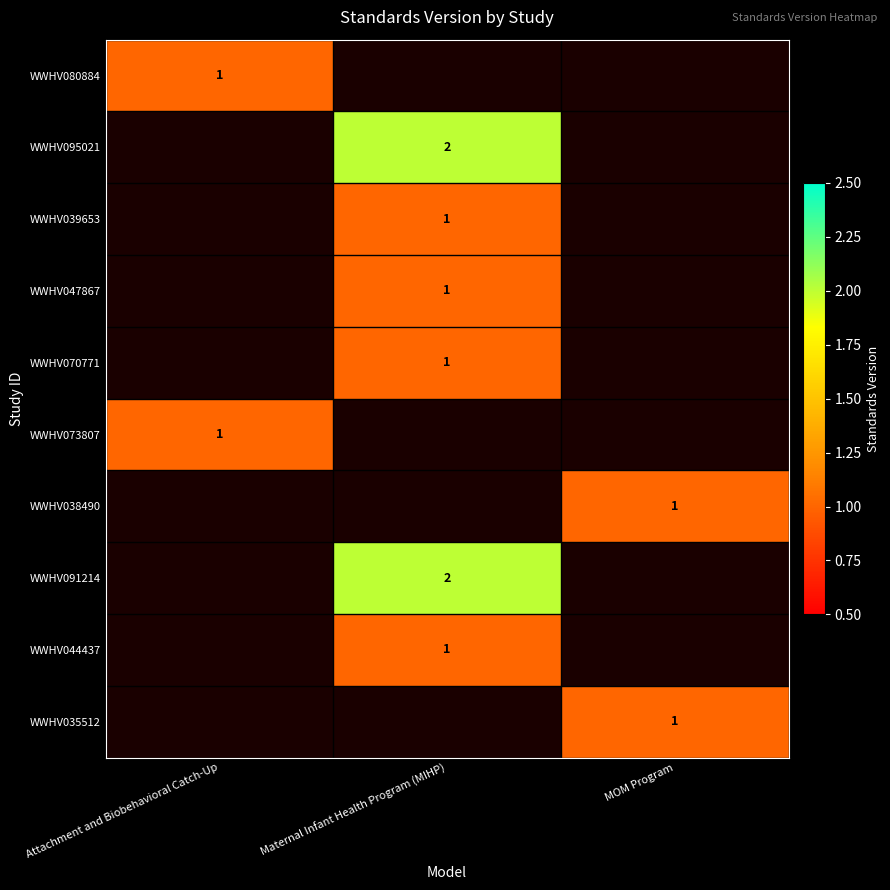

Which label corresponds to the largest value in the chart?

Maternal Infant Health Program (MIHP)